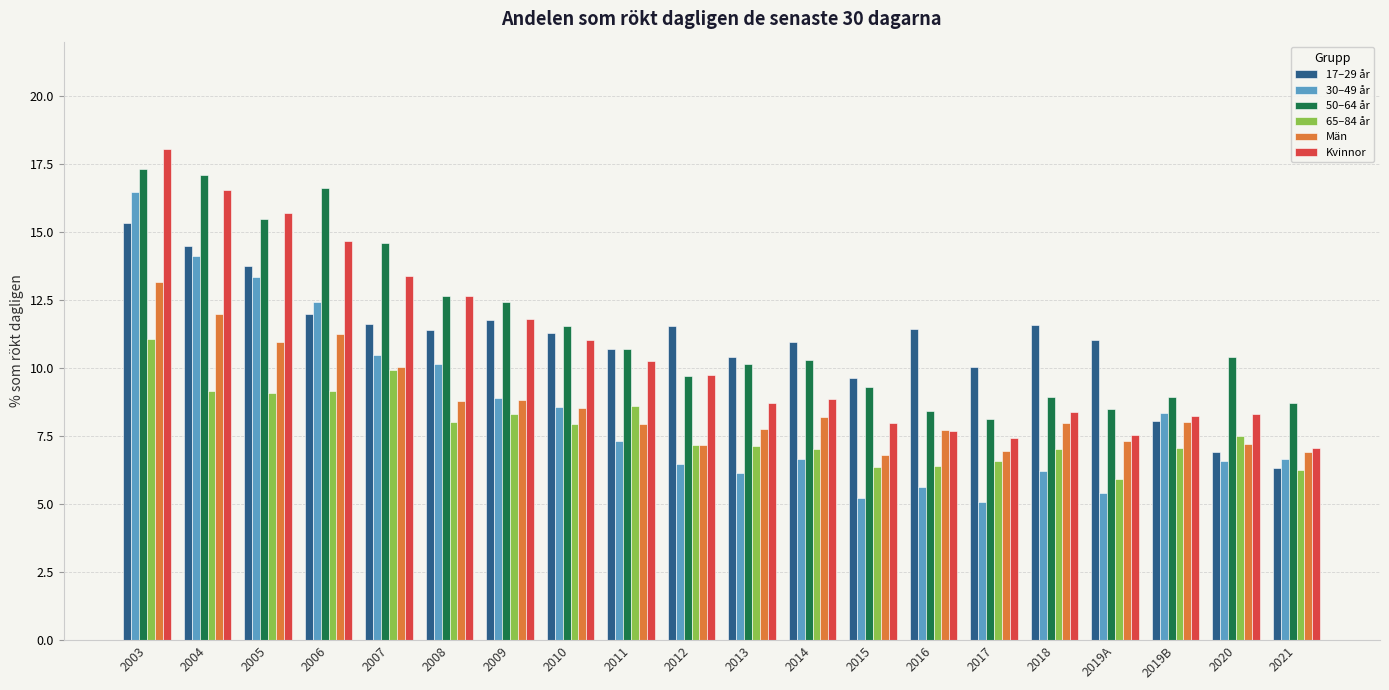

Count the number of data series in this chart.

6